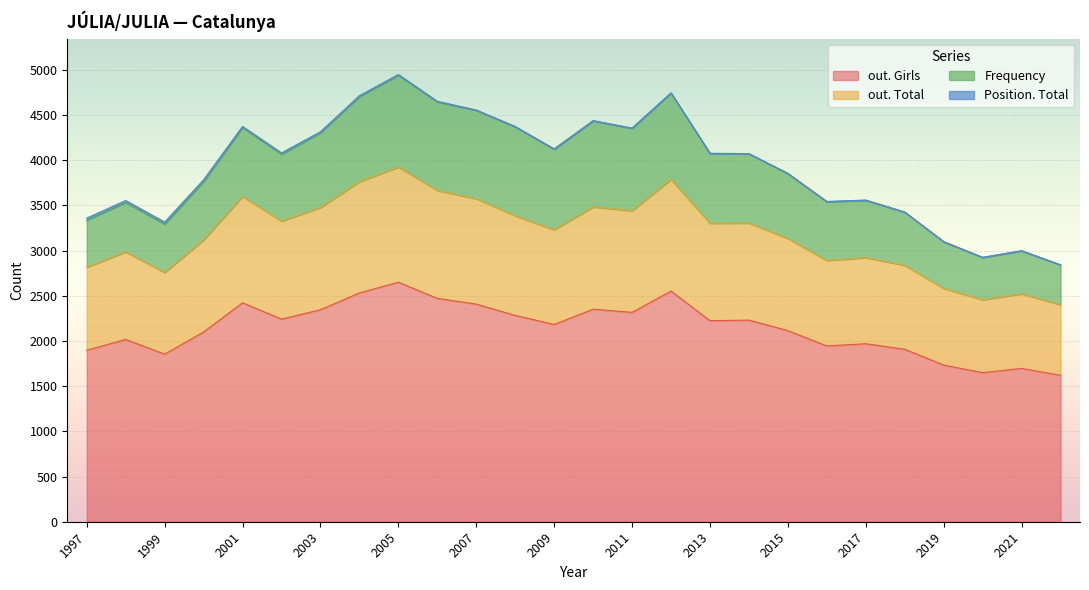

Does the chart display data point markers on the line(s)?

No